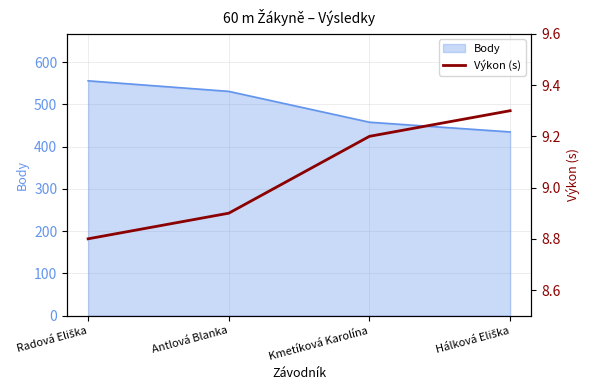

The Body series shows 202 at Kmetíková Karolína. True or false?

False